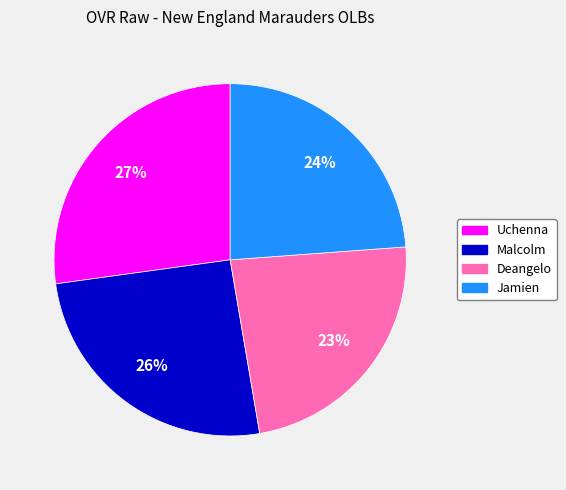

Count the number of slices in the pie.

4